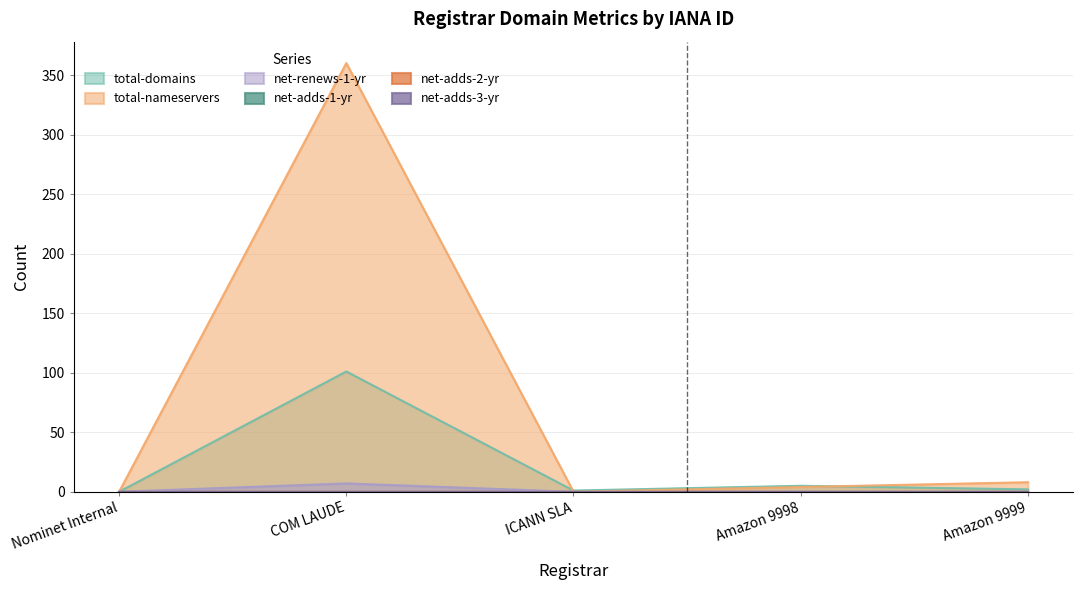

What is the greatest value displayed?

360